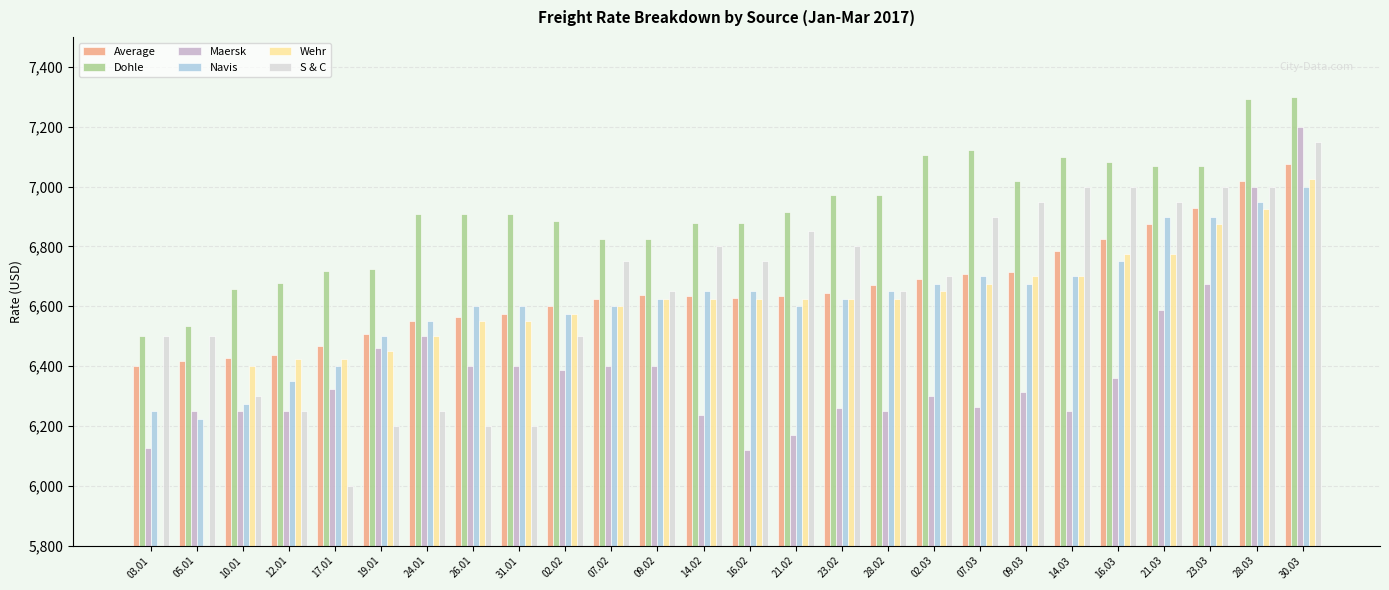

How many groups of bars are there?

26